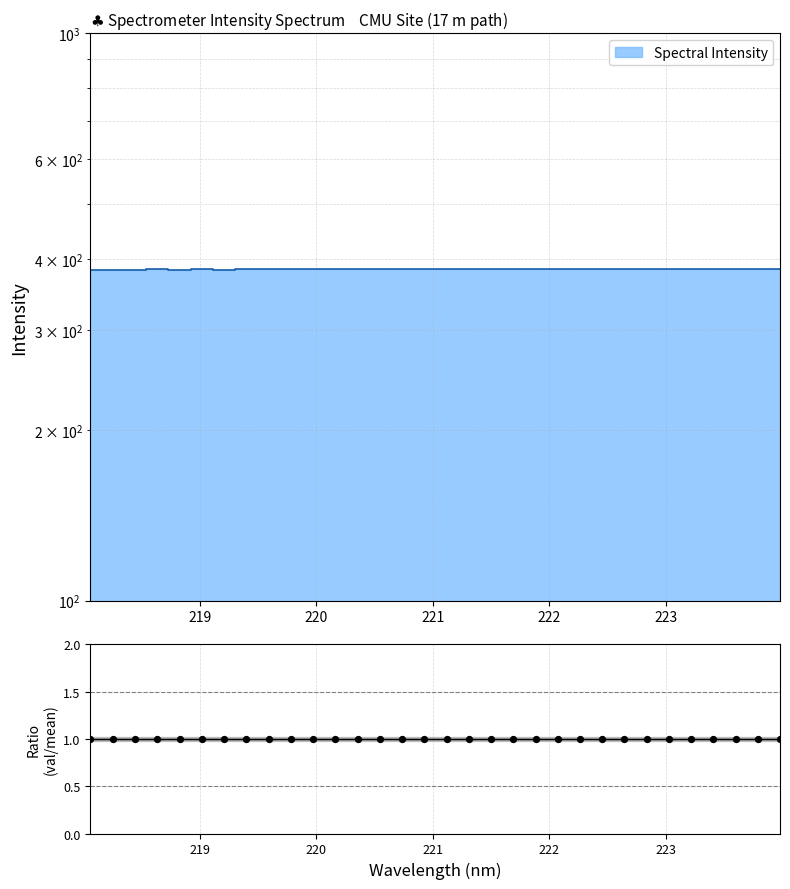

Which has a higher value, 221 or 220?

221